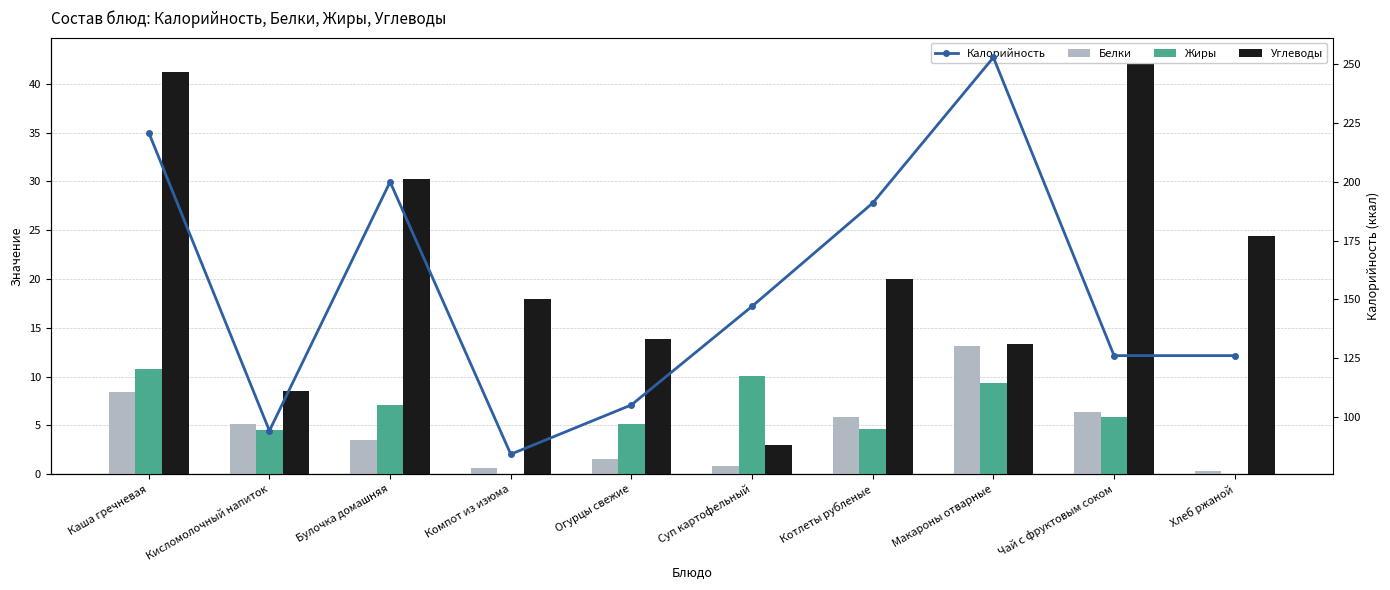

What is the label of the 1st bar from the right?

Хлеб ржаной